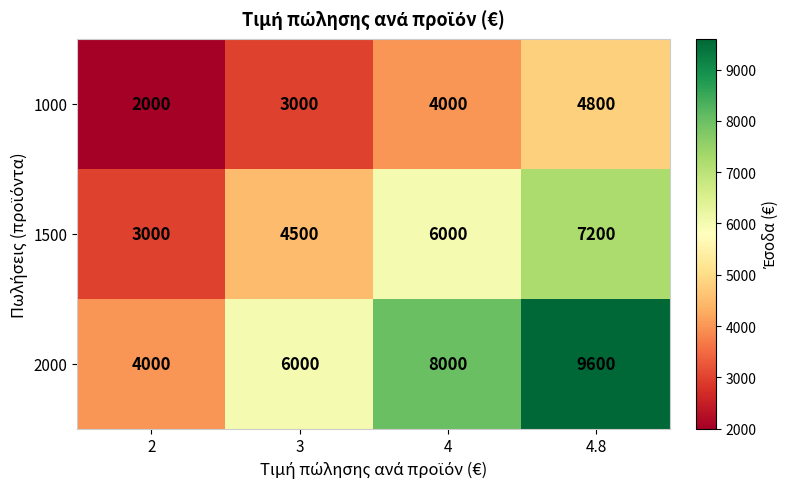

Between 3 and 4, which series saw the biggest shift?

2000